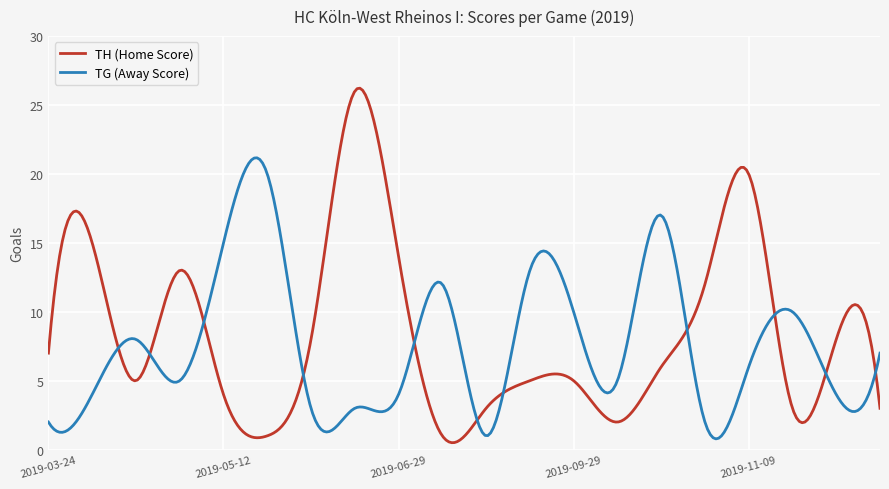

What is the lowest value of the TG (Away Score) series?

0.8